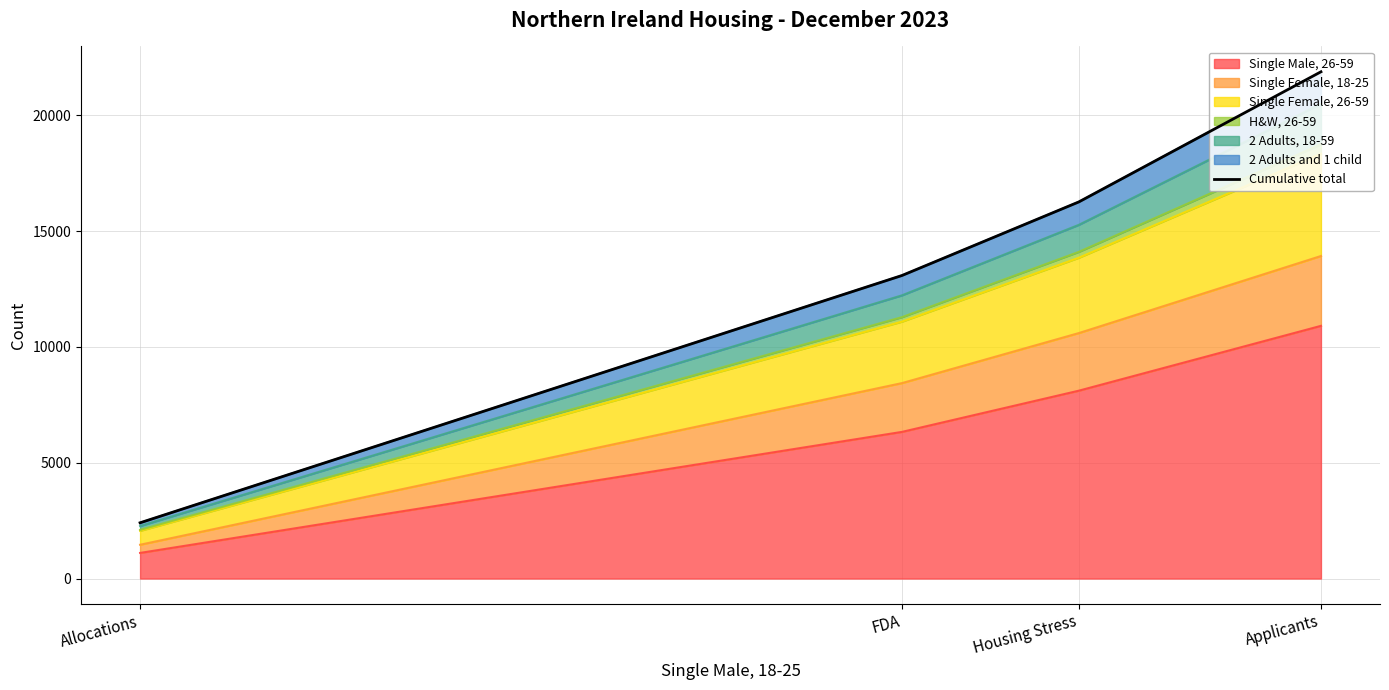

What is the smallest value displayed?

2407